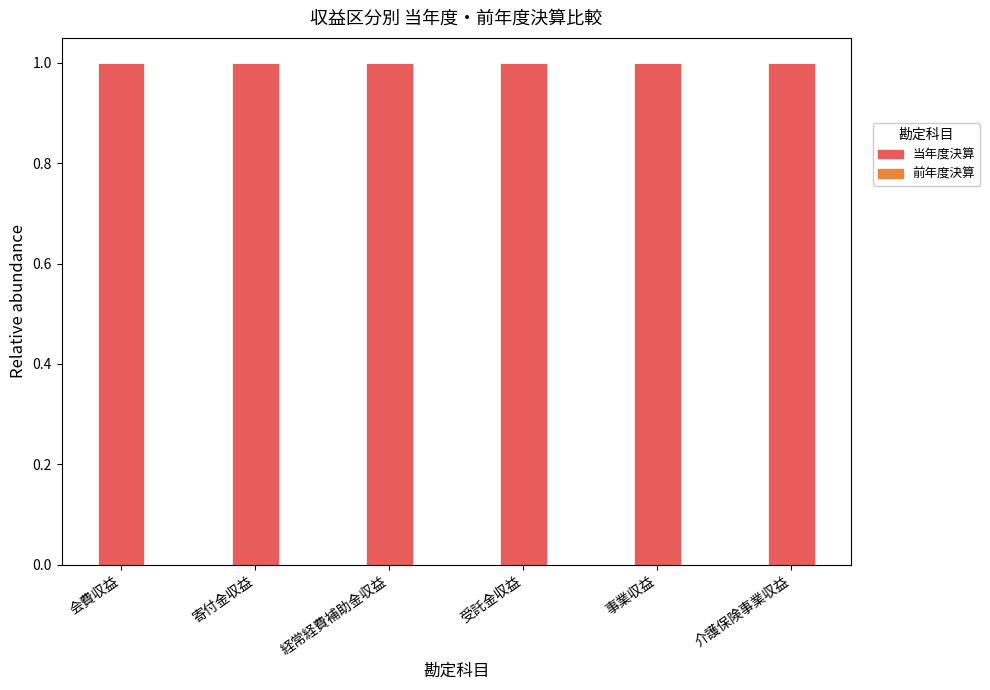

Reading left to right, what are all the values shown in this chart?

当年度決算: 会費収益=1	寄付金収益=1	経常経費補助金収益=1	受託金収益=1	事業収益=1	介護保険事業収益=1
前年度決算: 会費収益=0	寄付金収益=0	経常経費補助金収益=0	受託金収益=0	事業収益=0	介護保険事業収益=0